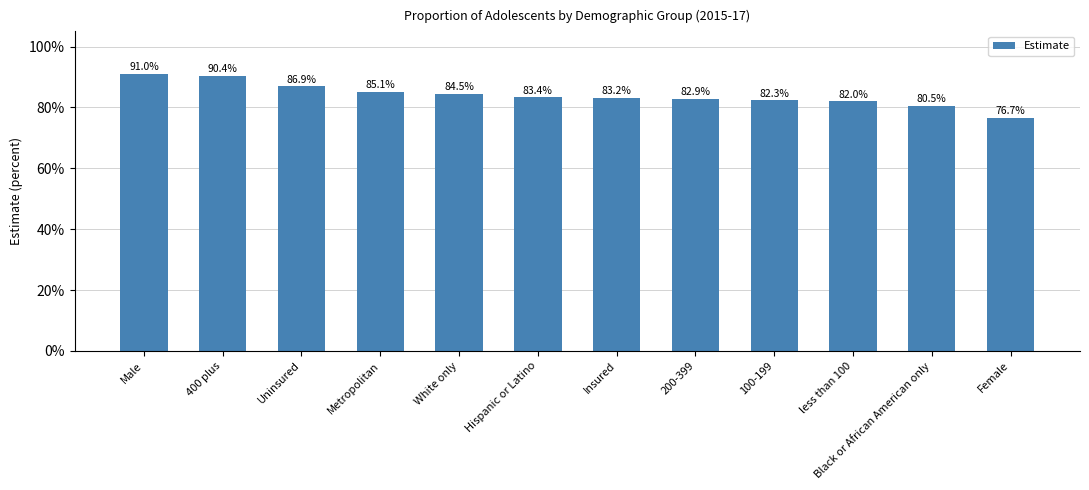

What is the label of the 9th bar from the left?

100-199